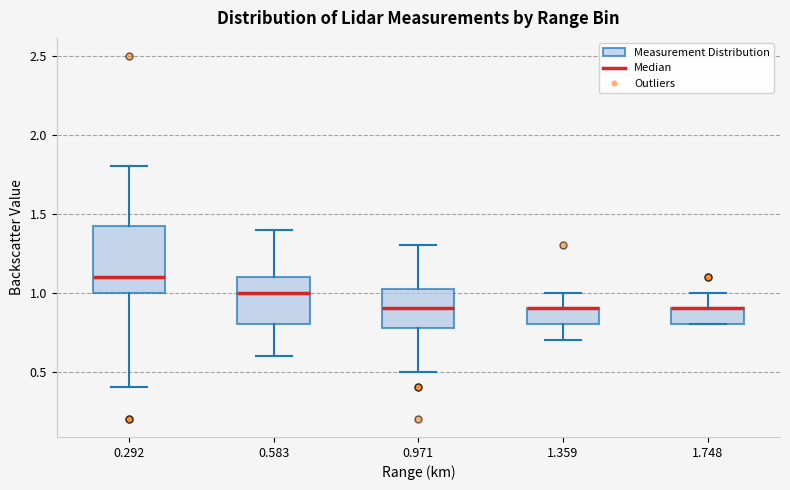

Reading left to right, read every box against the y-axis: the position of its median line, the range the box covers, and the ends of its whiskers. The values are not printed on the chart, so give them approximately, as read against the axis.

0.292: median 1.10, box 1.00 to 1.45, whiskers 0.40 to 1.80
0.583: median 1.00, box 0.80 to 1.10, whiskers 0.60 to 1.40
0.971: median 0.90, box 0.80 to 1.05, whiskers 0.50 to 1.30
1.359: median 0.90 (drawn on the box's upper edge), box 0.80 to 0.90, whiskers 0.70 to 1.00
1.748: median 0.90 (drawn on the box's upper edge), box 0.80 to 0.90, whiskers 0.80 to 1.00